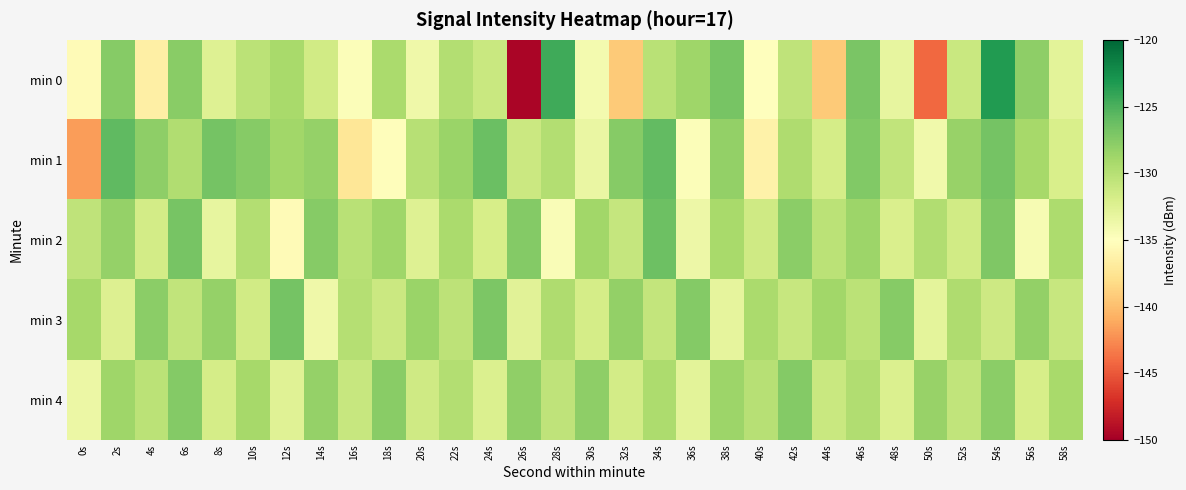

Reading left to right, transcribe all the data shown in this chart.

min 0: 0s=-135.4	2s=-127.6	4s=-136.5	6s=-127.7	8s=-132.5	10s=-130.3	12s=-129.2	14s=-131.5	16s=-134.7	18s=-129.4	20s=-133.7	22s=-129.8	24s=-131.1	26s=-149.6	28s=-124.5	30s=-134.2	32s=-139.3	34s=-130.1	36s=-128.7	38s=-126.9	40s=-135.0	42s=-130.5	44s=-139.3	46s=-127.0	48s=-133.2	50s=-144.2	52s=-131.1	54s=-123.3	56s=-127.9	58s=-132.8
min 1: 0s=-141.8	2s=-125.8	4s=-127.9	6s=-129.6	8s=-126.8	10s=-127.5	12s=-128.8	14s=-128.2	16s=-137.3	18s=-135.2	20s=-130.0	22s=-128.5	24s=-126.3	26s=-131.2	28s=-129.8	30s=-133.4	32s=-127.6	34s=-125.9	36s=-134.7	38s=-128.1	40s=-136.2	42s=-129.5	44s=-131.8	46s=-127.3	48s=-130.6	50s=-133.9	52s=-128.4	54s=-126.7	56s=-129.1	58s=-132.0
min 2: 0s=-130.5	2s=-128.3	4s=-131.7	6s=-126.9	8s=-133.2	10s=-129.8	12s=-135.4	14s=-127.6	16s=-130.1	18s=-128.7	20s=-132.5	22s=-129.3	24s=-131.9	26s=-127.5	28s=-134.6	30s=-128.9	32s=-130.8	34s=-126.4	36s=-133.7	38s=-129.2	40s=-131.4	42s=-127.8	44s=-130.3	46s=-128.6	48s=-132.1	50s=-129.7	52s=-131.6	54s=-127.2	56s=-134.3	58s=-129.4
min 3: 0s=-129.1	2s=-132.4	4s=-127.8	6s=-130.6	8s=-128.3	10s=-131.5	12s=-126.7	14s=-133.8	16s=-129.9	18s=-131.2	20s=-128.5	22s=-130.4	24s=-127.1	26s=-132.7	28s=-129.6	30s=-131.8	32s=-128.2	34s=-130.7	36s=-127.4	38s=-133.1	40s=-129.3	42s=-131.0	44s=-128.8	46s=-130.2	48s=-127.6	50s=-132.9	52s=-129.5	54s=-131.3	56s=-128.1	58s=-130.9
min 4: 0s=-133.5	2s=-128.7	4s=-130.2	6s=-127.4	8s=-131.8	10s=-129.1	12s=-132.6	14s=-128.3	16s=-130.9	18s=-127.7	20s=-131.4	22s=-129.8	24s=-132.2	26s=-128.0	28s=-130.5	30s=-127.9	32s=-131.7	34s=-129.4	36s=-132.8	38s=-128.6	40s=-130.0	42s=-127.5	44s=-131.1	46s=-129.7	48s=-132.3	50s=-128.4	52s=-130.6	54s=-127.8	56s=-131.9	58s=-129.2